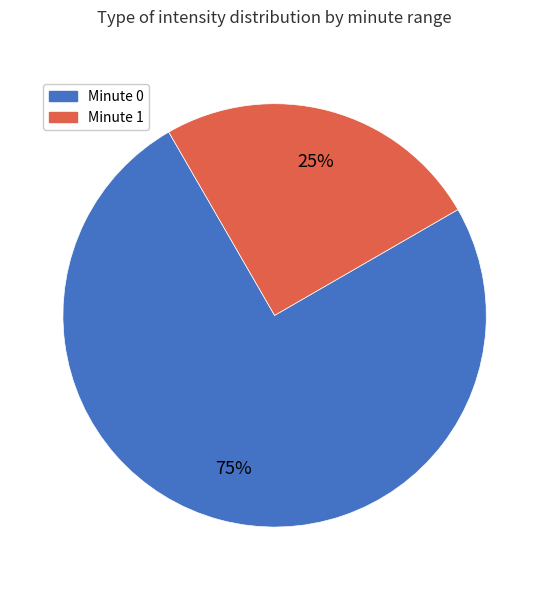

Is it true that Minute 0 is 75% of the pie?

True